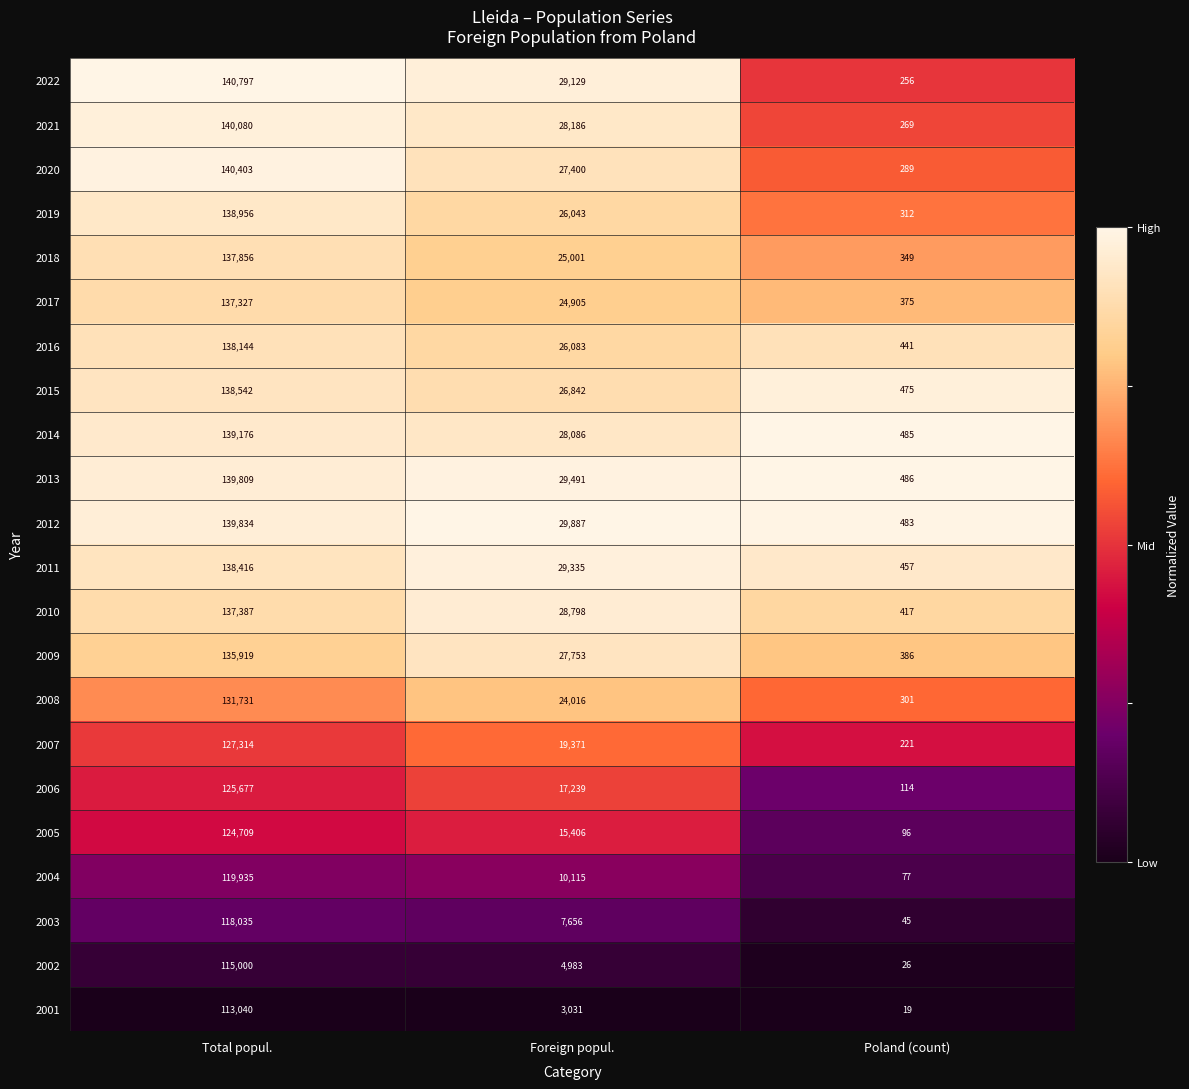

What is the spread (max minus min) of values at Total popul.?

27757